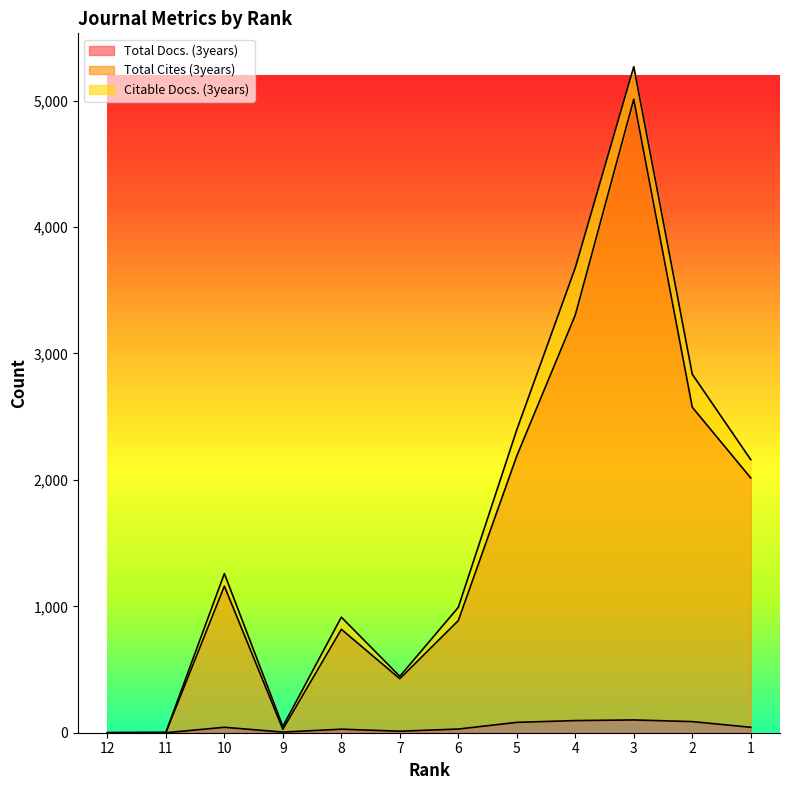

Does the chart display data point markers on the line(s)?

No